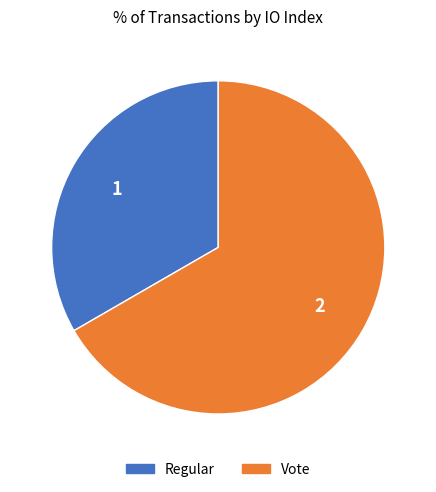

Rank the categories by value from highest to lowest.

Vote, Regular